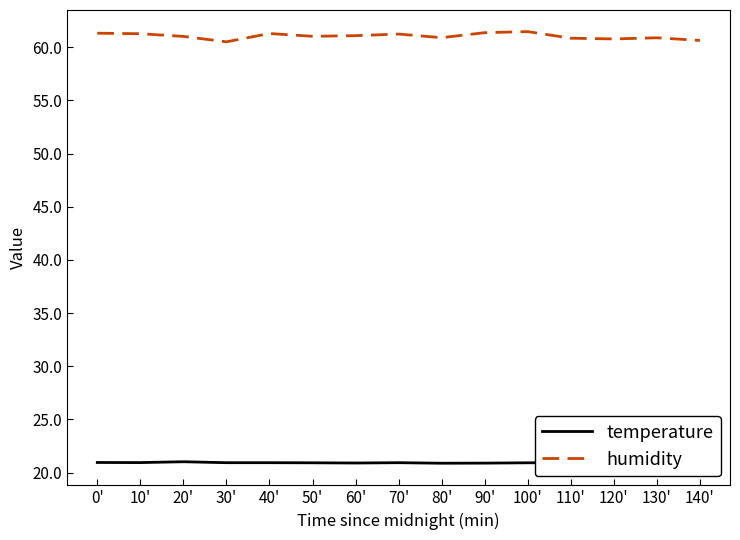

What is the spread (max minus min) of values at 60'?

40.2